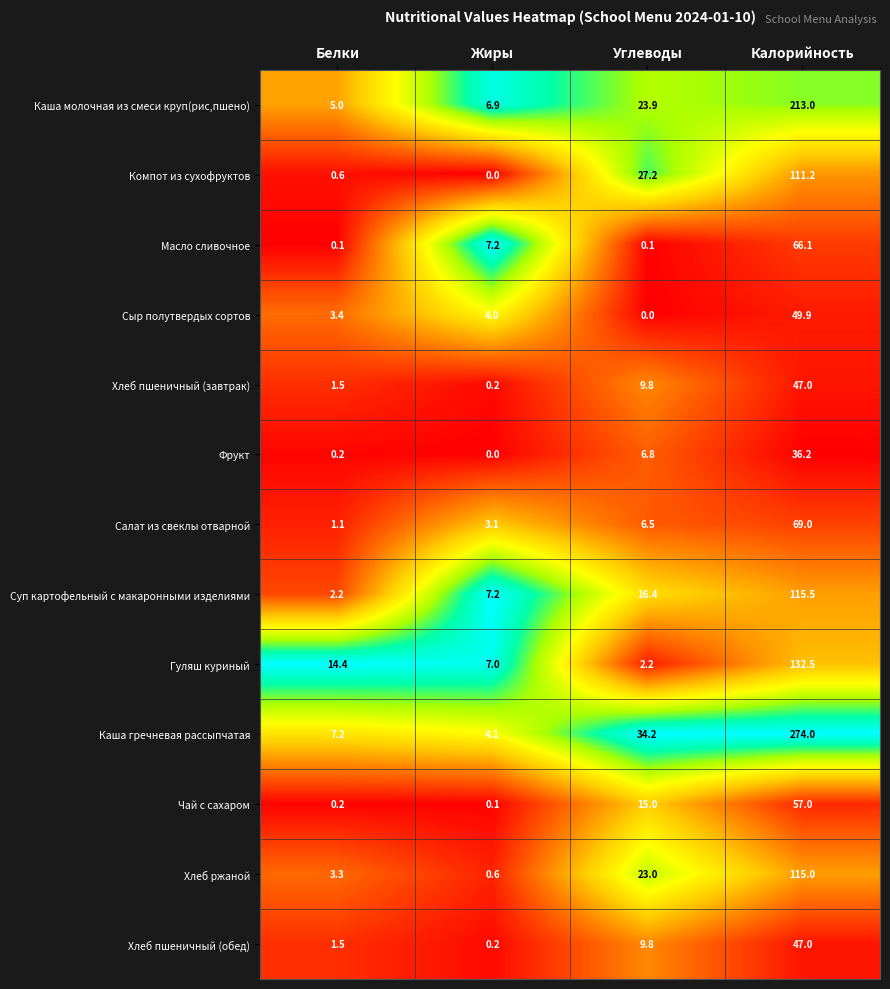

List the labels in order of Каша гречневая рассыпчатая value, smallest first.

Жиры, Белки, Углеводы, Калорийность